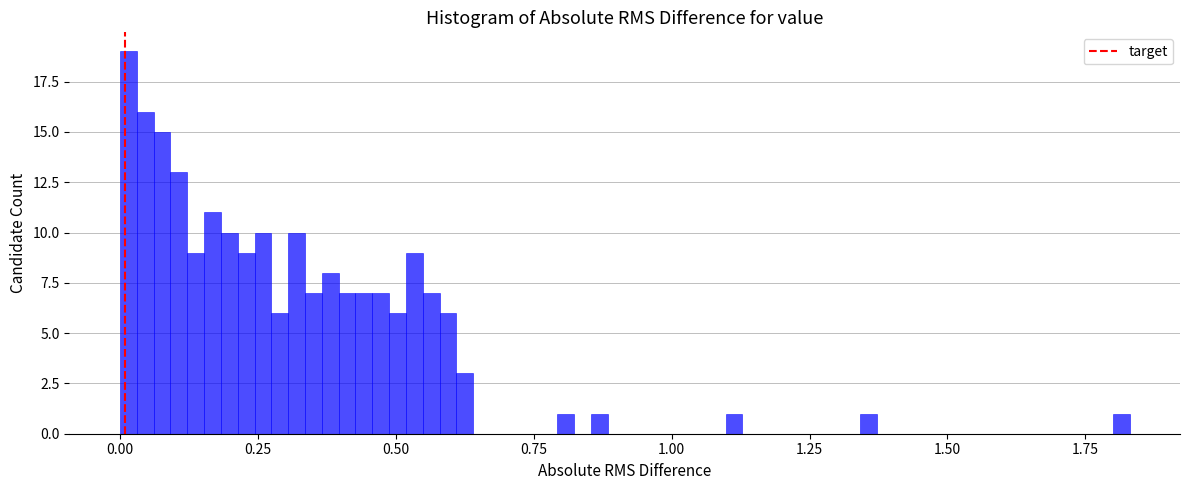

Around what value on the x-axis is the tallest bar? Give the approximate position of its centre, as read against the axis.

0.00